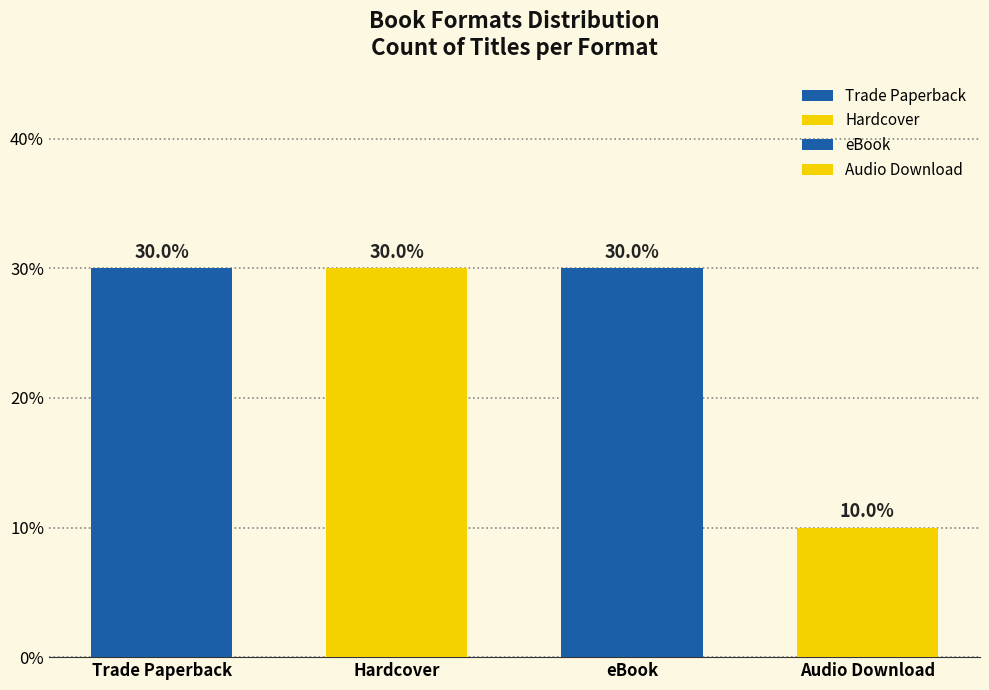

Which series has the widest spread of values?

Audio Download